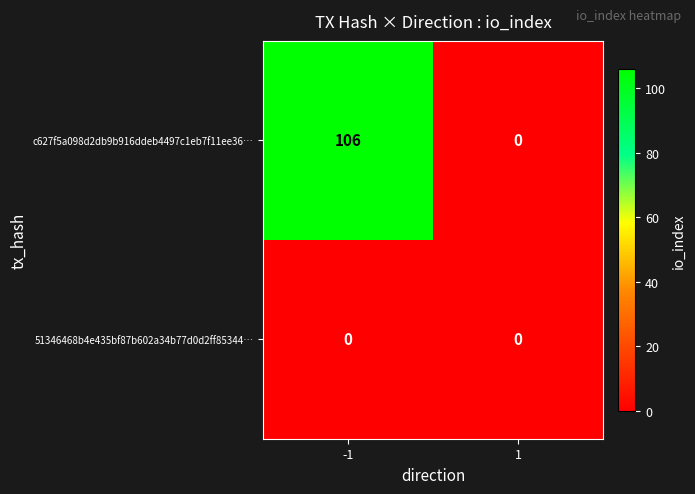

At how many categories does at least one series exceed 50?

1